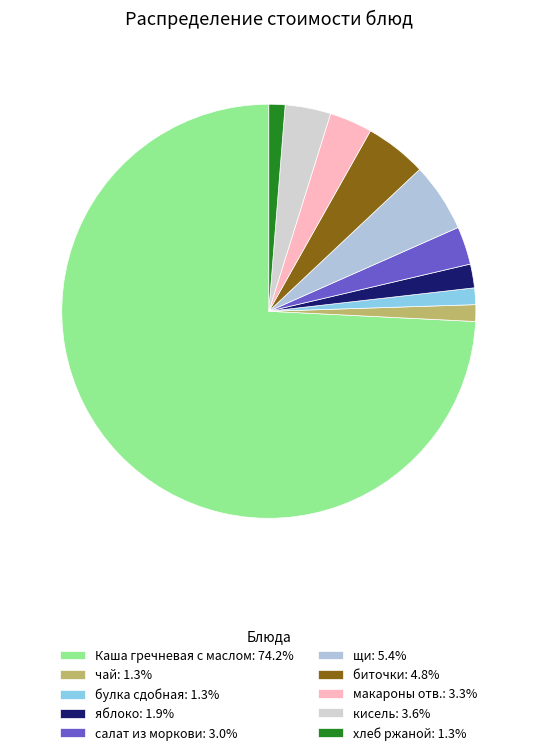

What is the total percentage of чай and хлеб ржаной?

2.6%